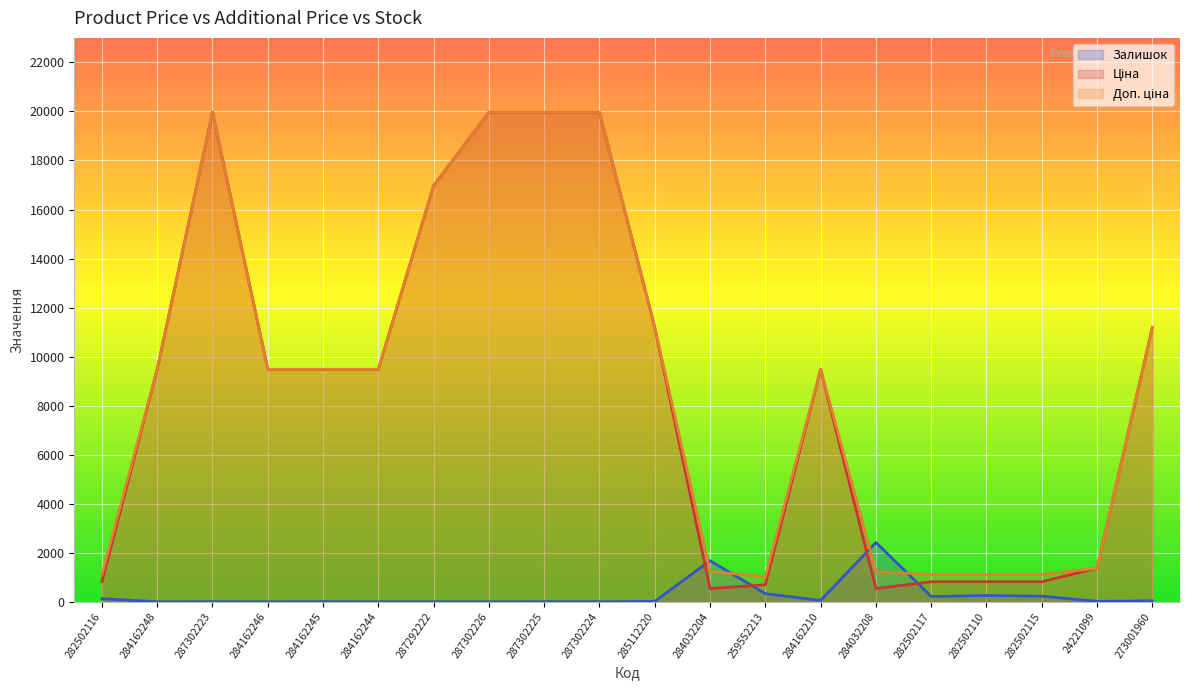

Where is the first local minimum for Ціна?

284032204